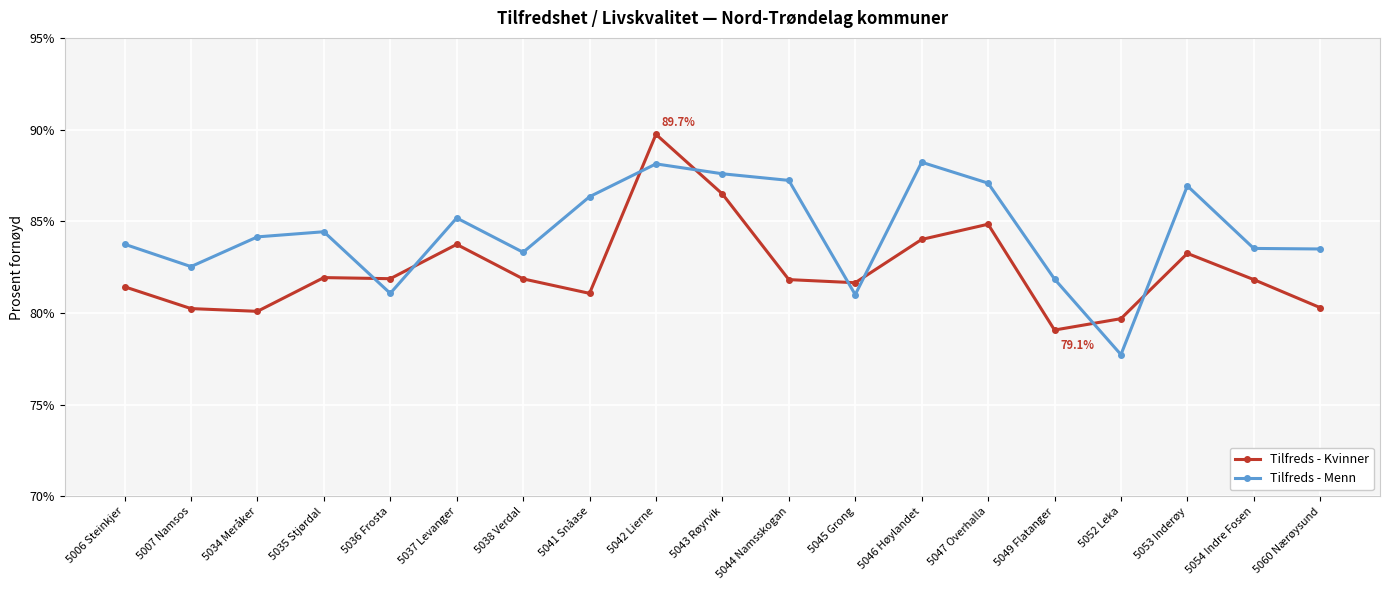

How many values in the Tilfreds - Menn series exceed 84?

10